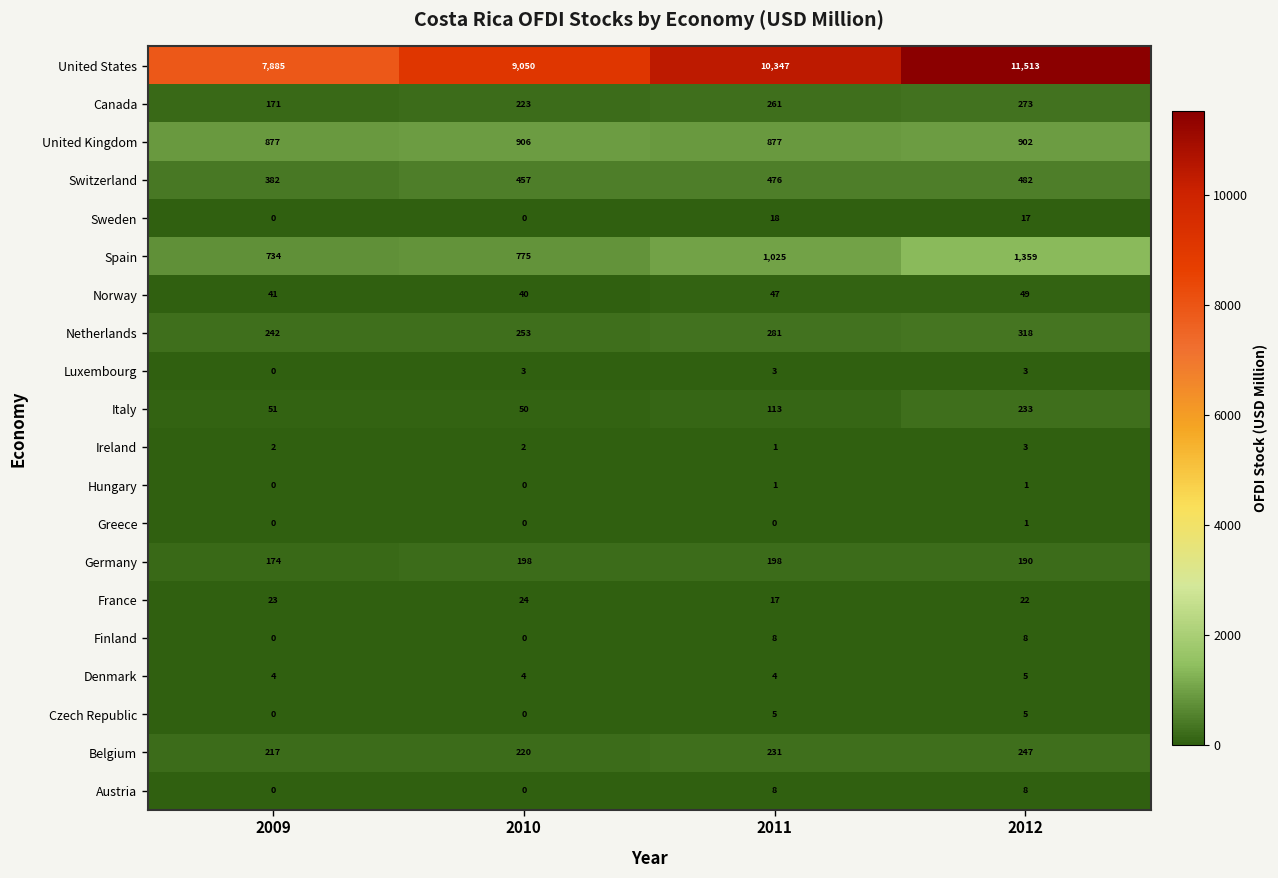

How many Finland values are between 0 and 8?

4